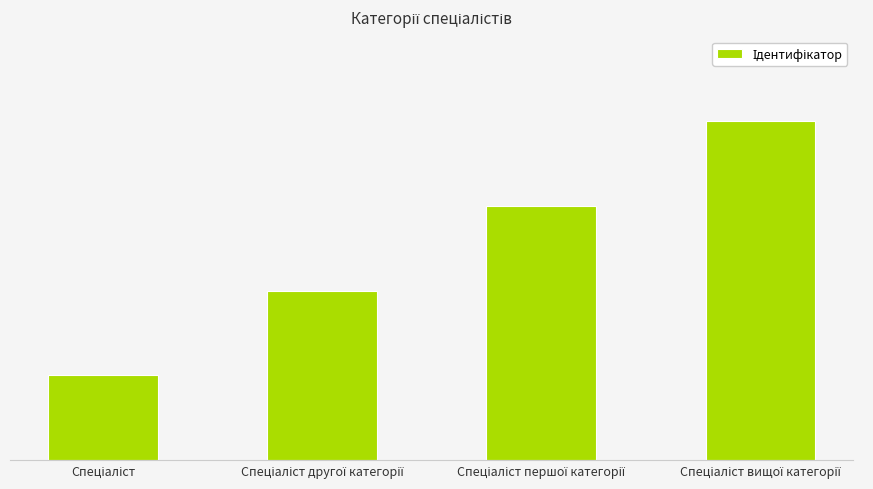

What is the greatest value displayed?

4